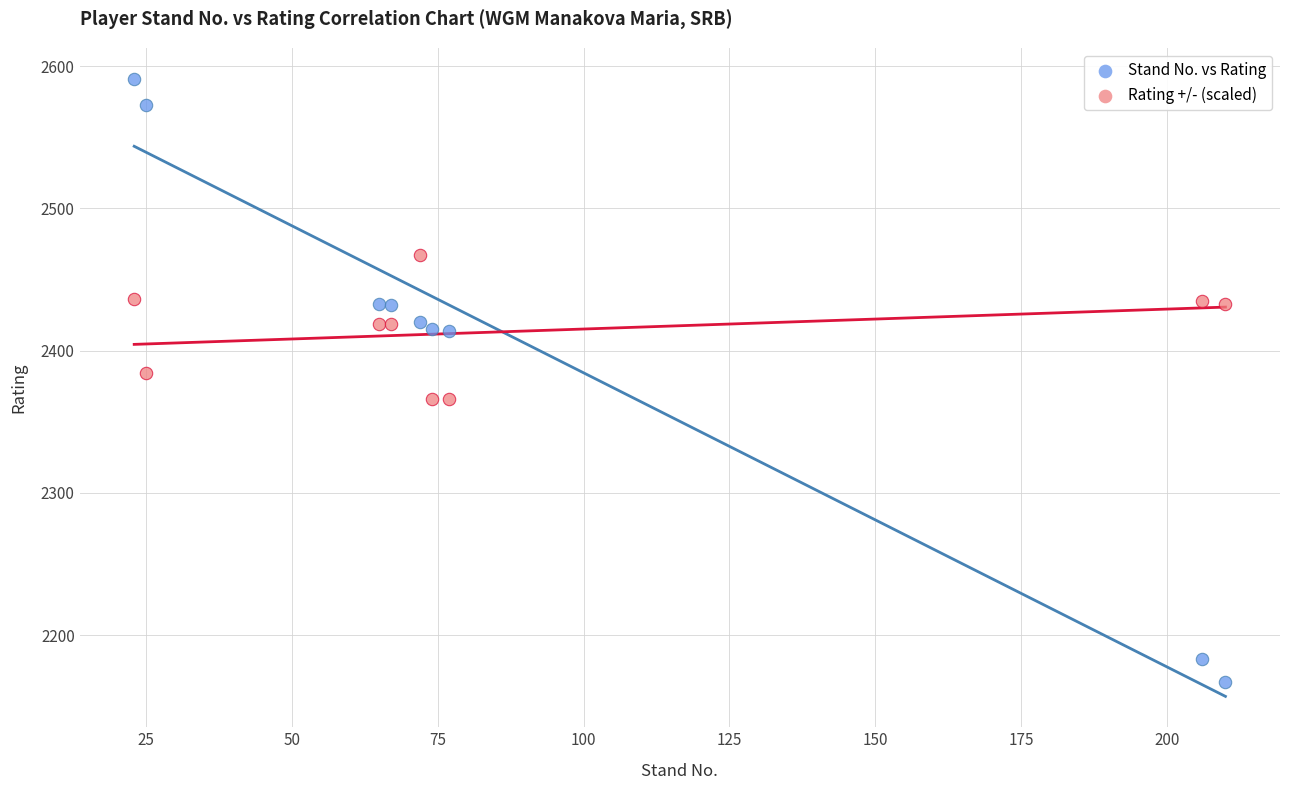

Across all series, what Y value is closest to 2379?

2384.1